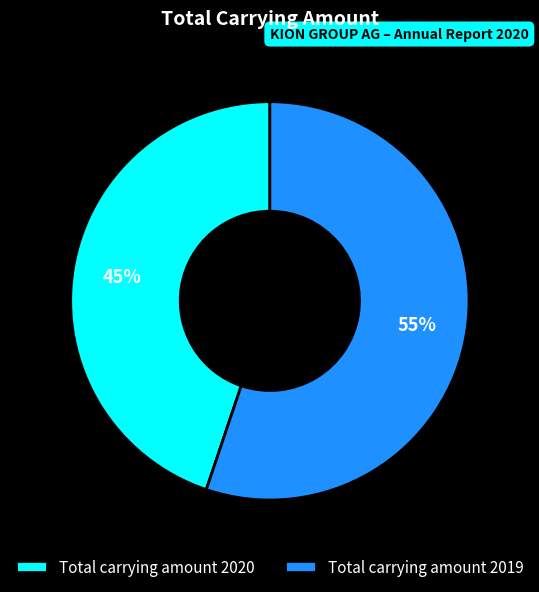

Approximately how many times larger is the value at Total carrying amount 2020 compared to Total carrying amount 2019?

0.8